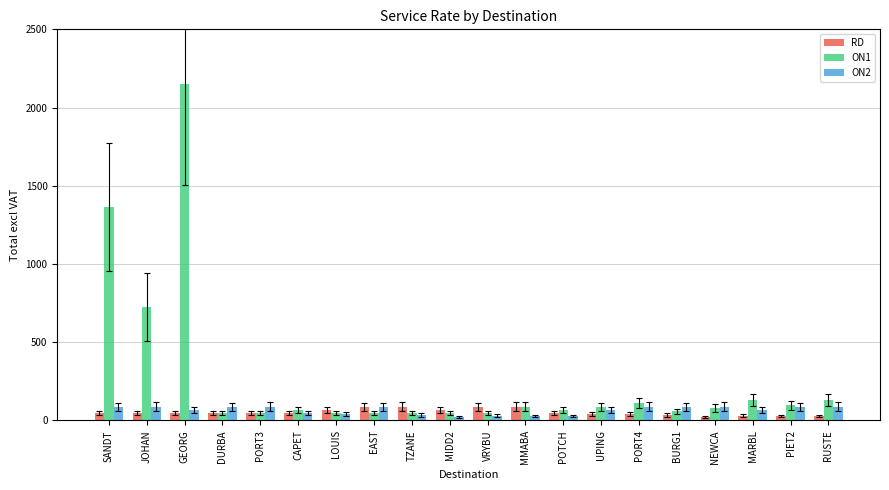

What is the sum of the ON1 values at DURBA and TZANE?

92.1